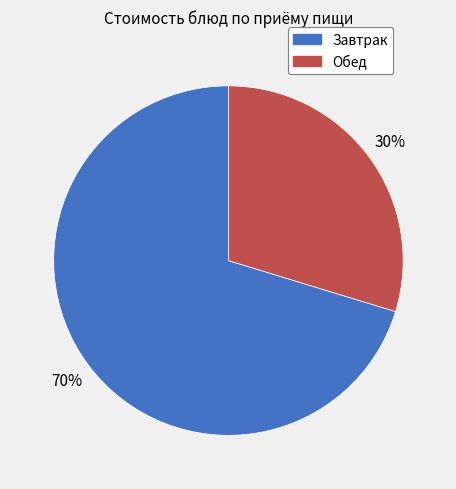

Is the sum of Обед and Завтрак greater than half?

Yes